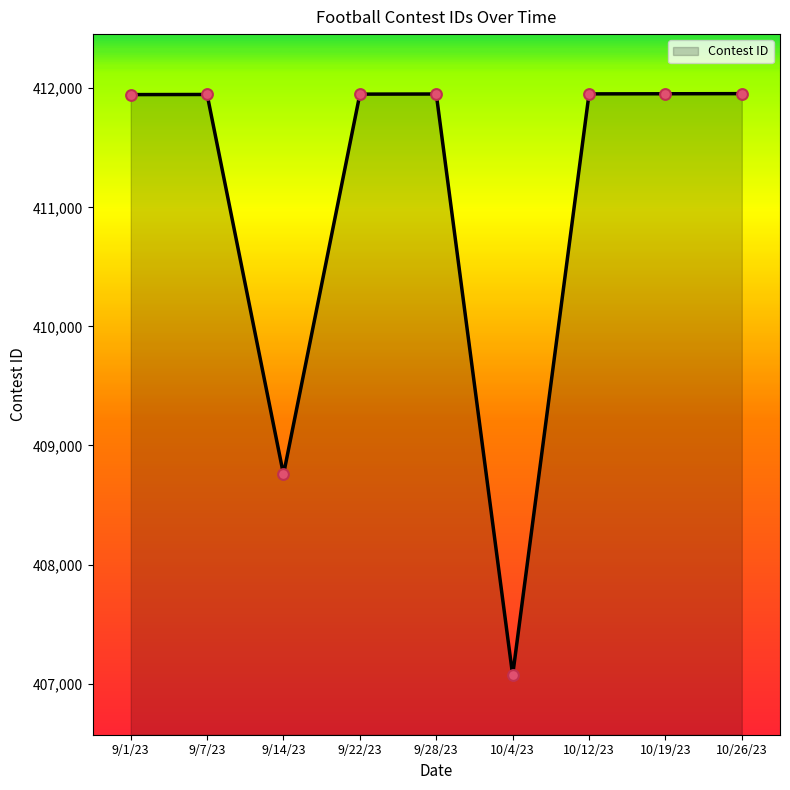

What is the ratio of the value at 9/28/23 to the value at 10/12/23?

1.0